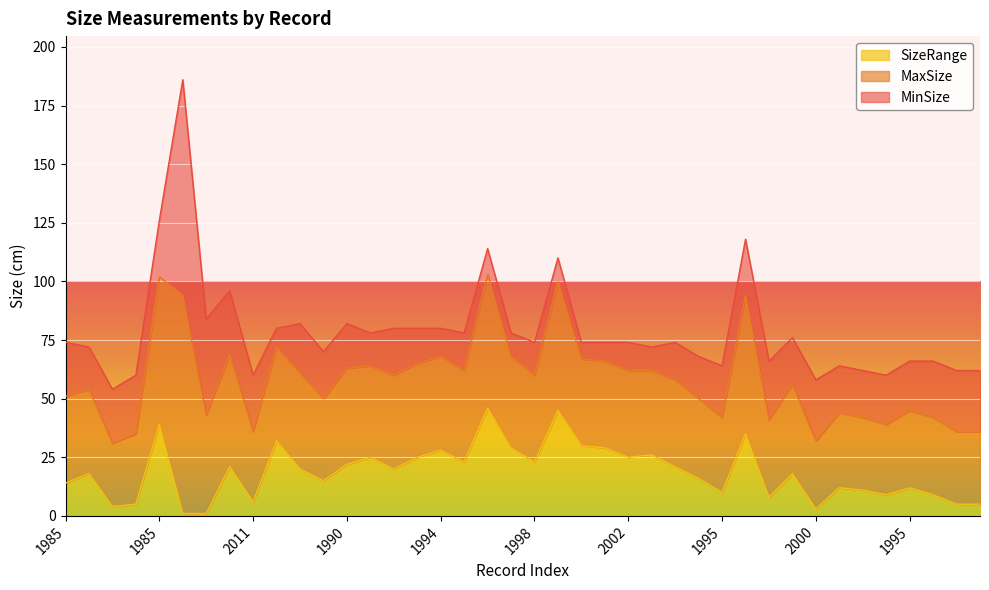

Where is the first local minimum for SizeRange?

1985